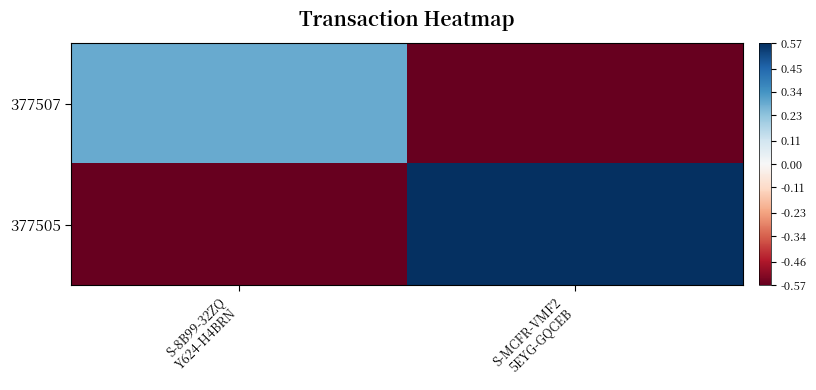

List the series in order of their overall mean, lowest first.

377507, 377505